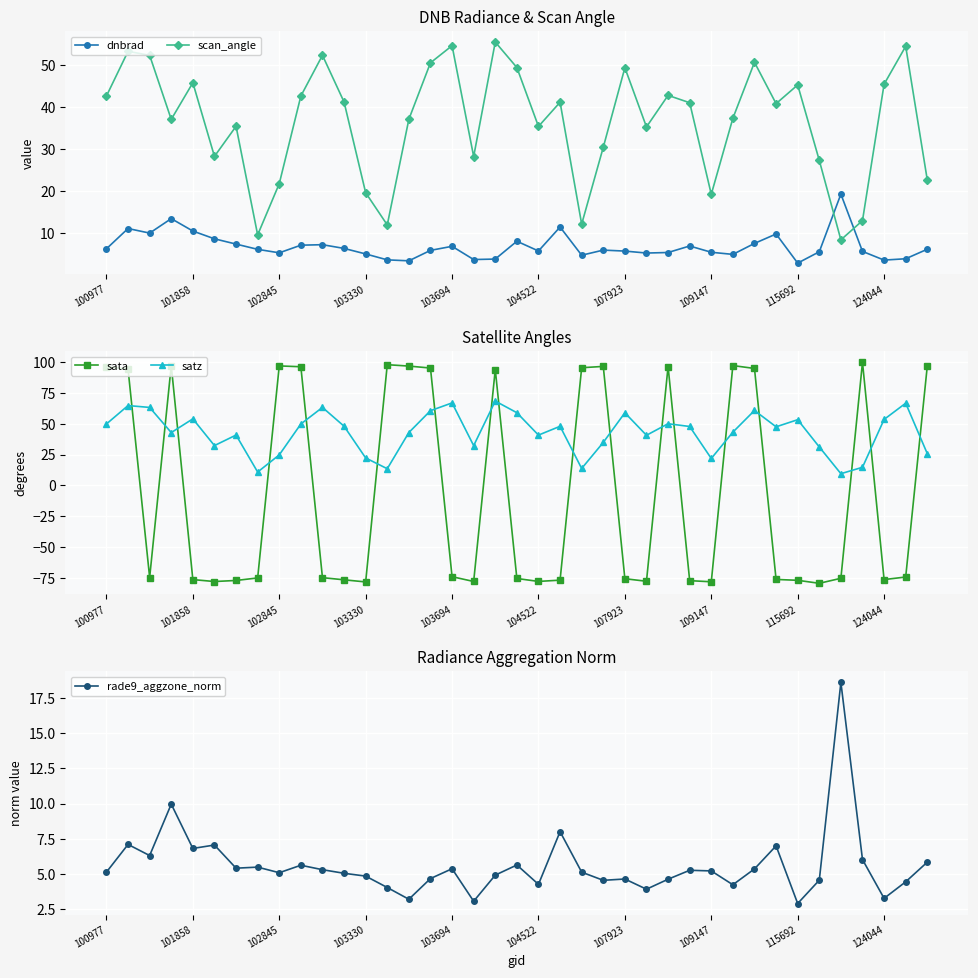

True or false: scan_angle has more than 2 interior local peaks.

True